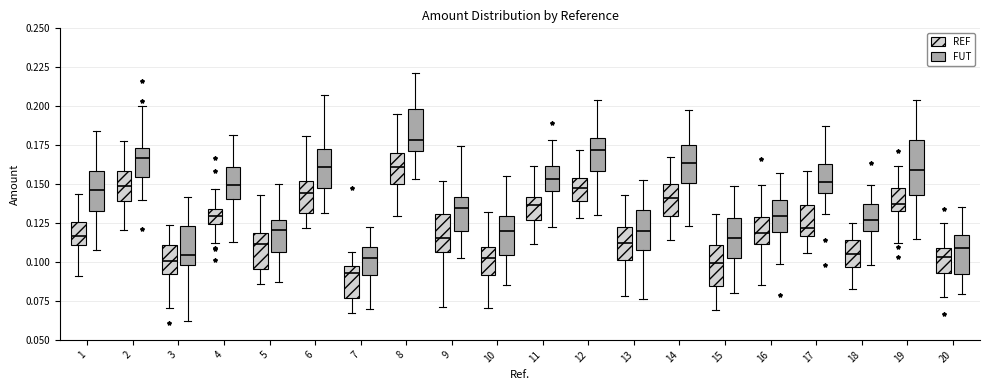

Reading left to right, transcribe this box plot: for each box, give where its median line is, the range the box spans, and where its two whiskers end, as read against the y-axis. The values are not printed on the chart, so give them approximately, as read against the axis.

1 (REF): median 0.115, box 0.110 to 0.125, whiskers 0.090 to 0.145
1 (FUT): median 0.145, box 0.135 to 0.160, whiskers 0.110 to 0.185
2 (REF): median 0.150, box 0.140 to 0.160, whiskers 0.120 to 0.180
2 (FUT): median 0.165, box 0.155 to 0.175, whiskers 0.140 to 0.200
3 (REF): median 0.100, box 0.090 to 0.110, whiskers 0.070 to 0.125
3 (FUT): median 0.105, box 0.100 to 0.125, whiskers 0.060 to 0.140
4 (REF): median 0.130, box 0.125 to 0.135, whiskers 0.110 to 0.145
4 (FUT): median 0.150, box 0.140 to 0.160, whiskers 0.115 to 0.180
5 (REF): median 0.110, box 0.095 to 0.120, whiskers 0.085 to 0.145
5 (FUT): median 0.120, box 0.105 to 0.125, whiskers 0.085 to 0.150
6 (REF): median 0.145, box 0.130 to 0.150, whiskers 0.120 to 0.180
6 (FUT): median 0.160, box 0.150 to 0.175, whiskers 0.130 to 0.205
7 (REF): median 0.095, box 0.075 to 0.100, whiskers 0.065 to 0.105
7 (FUT): median 0.100, box 0.090 to 0.110, whiskers 0.070 to 0.125
8 (REF): median 0.160, box 0.150 to 0.170, whiskers 0.130 to 0.195
8 (FUT): median 0.180, box 0.170 to 0.200, whiskers 0.155 to 0.220
9 (REF): median 0.115, box 0.105 to 0.130, whiskers 0.070 to 0.150
9 (FUT): median 0.135, box 0.120 to 0.140, whiskers 0.105 to 0.175
10 (REF): median 0.100, box 0.090 to 0.110, whiskers 0.070 to 0.130
10 (FUT): median 0.120, box 0.105 to 0.130, whiskers 0.085 to 0.155
11 (REF): median 0.135, box 0.125 to 0.140, whiskers 0.110 to 0.160
11 (FUT): median 0.155, box 0.145 to 0.160, whiskers 0.125 to 0.180
12 (REF): median 0.145, box 0.140 to 0.155, whiskers 0.130 to 0.170
12 (FUT): median 0.170, box 0.160 to 0.180, whiskers 0.130 to 0.205
13 (REF): median 0.115, box 0.100 to 0.120, whiskers 0.080 to 0.145
13 (FUT): median 0.120, box 0.110 to 0.135, whiskers 0.075 to 0.150
14 (REF): median 0.140, box 0.130 to 0.150, whiskers 0.115 to 0.165
14 (FUT): median 0.165, box 0.150 to 0.175, whiskers 0.125 to 0.195
15 (REF): median 0.100, box 0.085 to 0.110, whiskers 0.070 to 0.130
15 (FUT): median 0.115, box 0.105 to 0.130, whiskers 0.080 to 0.150
16 (REF): median 0.120, box 0.110 to 0.130, whiskers 0.085 to 0.150
16 (FUT): median 0.130, box 0.120 to 0.140, whiskers 0.100 to 0.155
17 (REF): median 0.120, box 0.115 to 0.135, whiskers 0.105 to 0.160
17 (FUT): median 0.150, box 0.145 to 0.165, whiskers 0.130 to 0.190
18 (REF): median 0.105, box 0.095 to 0.115, whiskers 0.085 to 0.125
18 (FUT): median 0.125, box 0.120 to 0.135, whiskers 0.100 to 0.150
19 (REF): median 0.135 (just above the box's lower edge), box 0.135 to 0.145, whiskers 0.110 to 0.160
19 (FUT): median 0.160, box 0.145 to 0.180, whiskers 0.115 to 0.205
20 (REF): median 0.105, box 0.095 to 0.110, whiskers 0.080 to 0.125
20 (FUT): median 0.110, box 0.090 to 0.115, whiskers 0.080 to 0.135